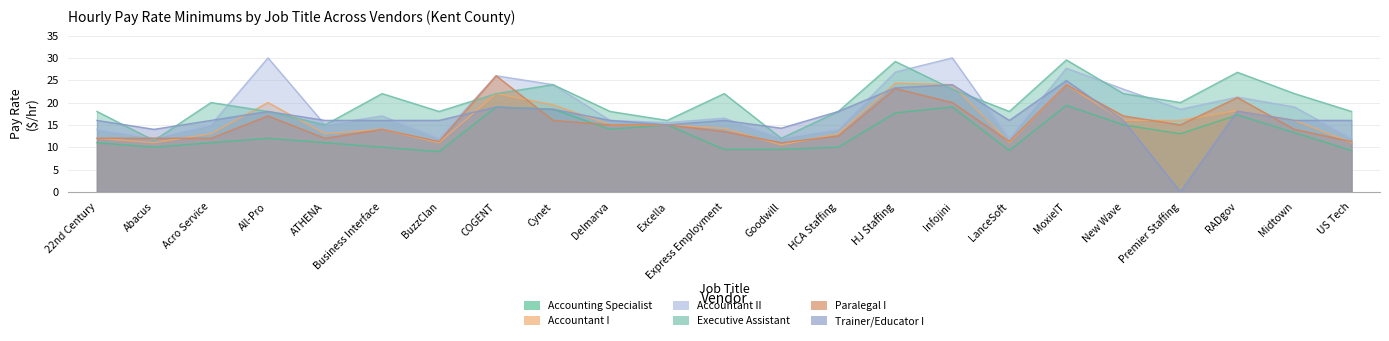

At which label is Executive Assistant (Pay Min) closest to 20?

Acro Service